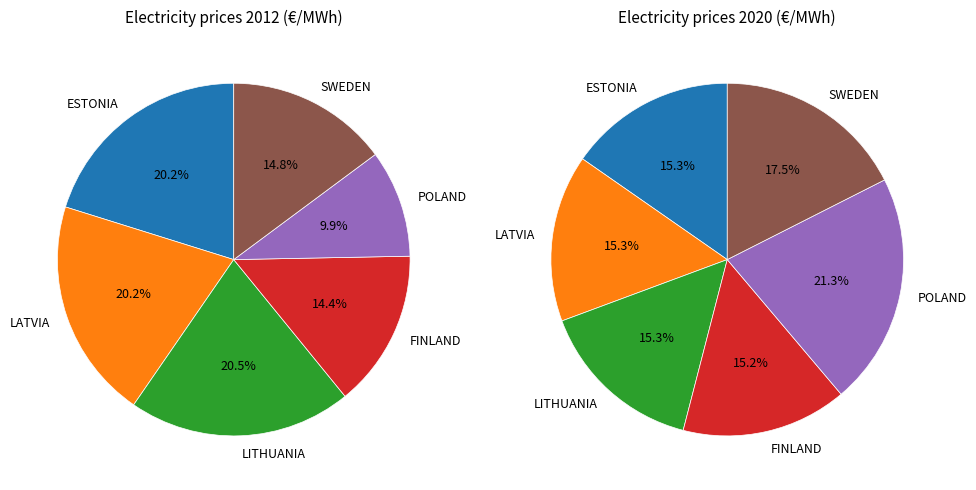

To the nearest percent, what percentage of the pie is 3?

15%